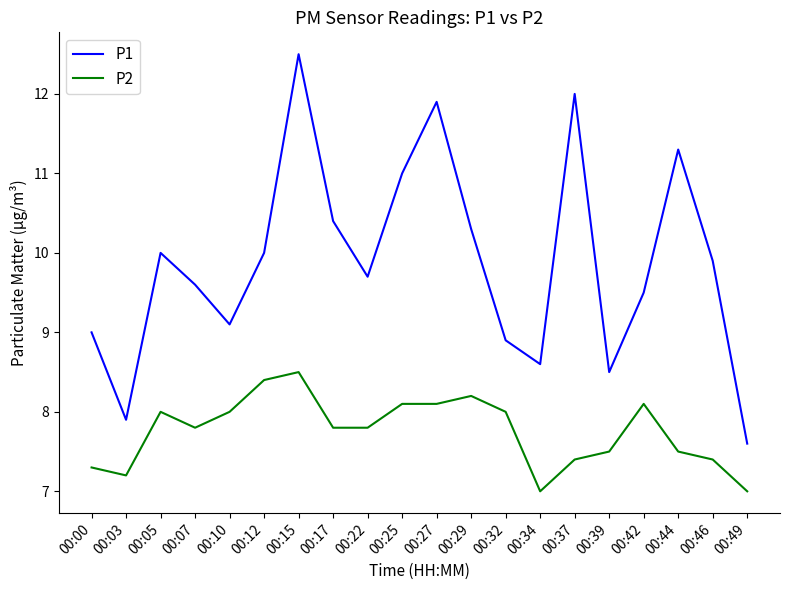

What is the total value across all series at 00:42?

17.6